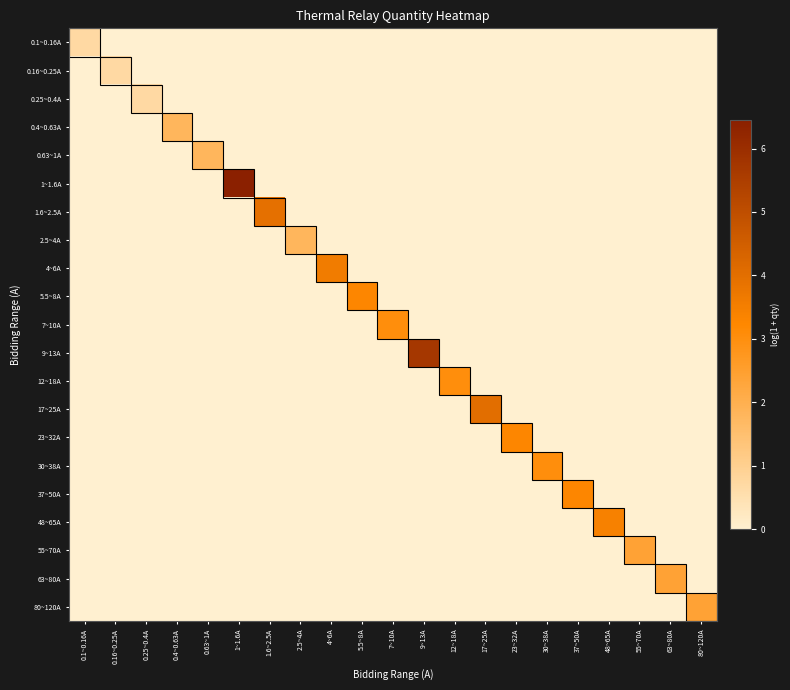

Rank the series at 0.4~0.63A from highest to lowest value.

0.4~0.63A, 0.1~0.16A, 0.16~0.25A, 0.25~0.4A, 0.63~1A, 1~1.6A, 1.6~2.5A, 2.5~4A, 4~6A, 5.5~8A, 7~10A, 9~13A, 12~18A, 17~25A, 23~32A, 30~38A, 37~50A, 48~65A, 55~70A, 63~80A, 80~120A